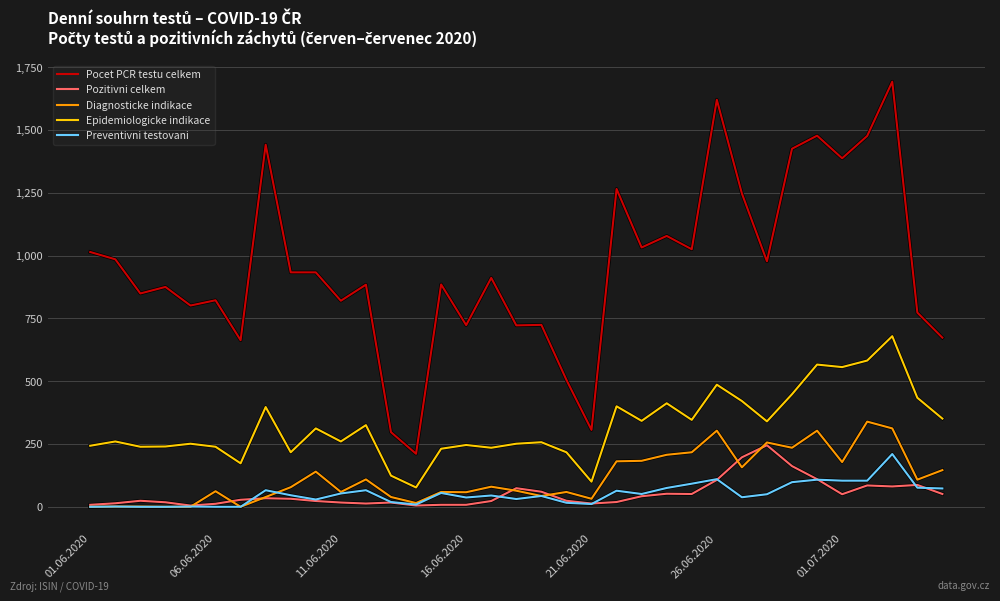

What is the difference between the maximum and second lowest values in the Epidemiologicke indikace series?

579